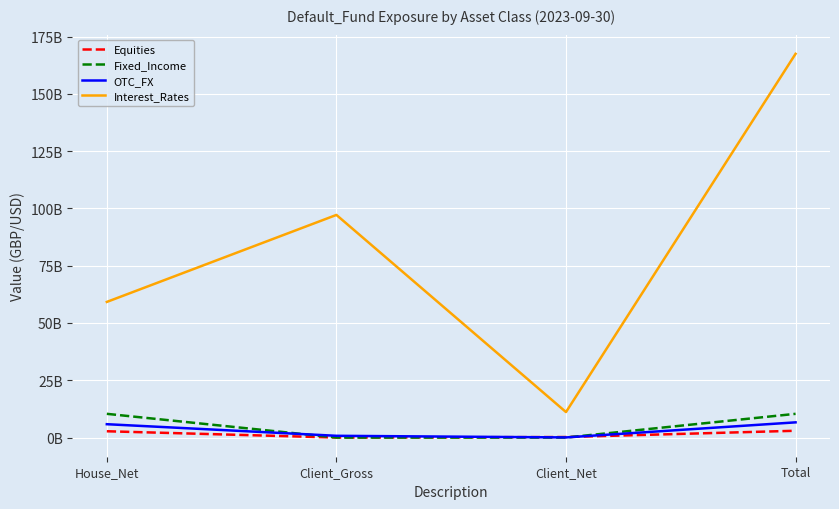

Reading left to right, transcribe all the data shown in this chart.

Equities: House_Net=2739040000	Client_Gross=0	Client_Net=218070000	Total=2957110000
Fixed_Income: House_Net=10343770000	Client_Gross=0	Client_Net=0	Total=10343770000
OTC_FX: House_Net=5819770000	Client_Gross=756580000	Client_Net=49440000	Total=6625790000
Interest_Rates: House_Net=59182000000	Client_Gross=97141140000	Client_Net=11117860000	Total=167441000000